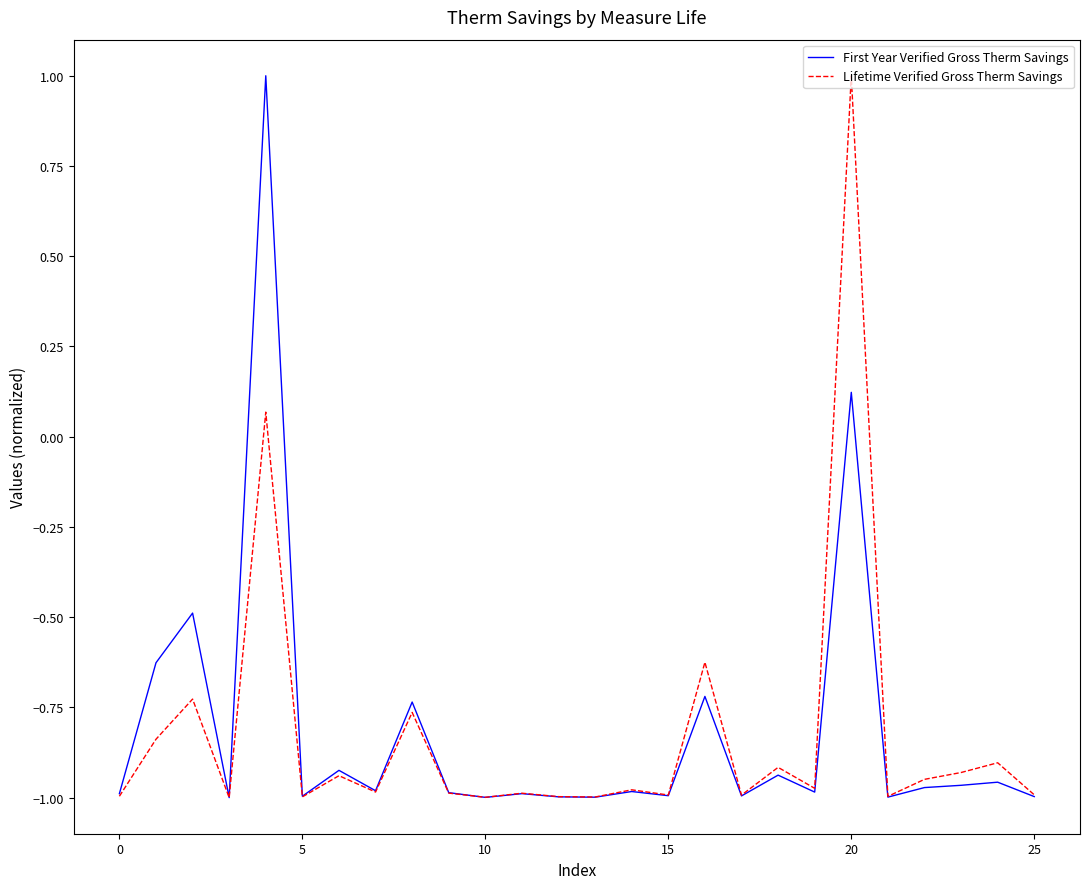

What are all the series names shown in the legend?

First Year Verified Gross Therm Savings, Lifetime Verified Gross Therm Savings